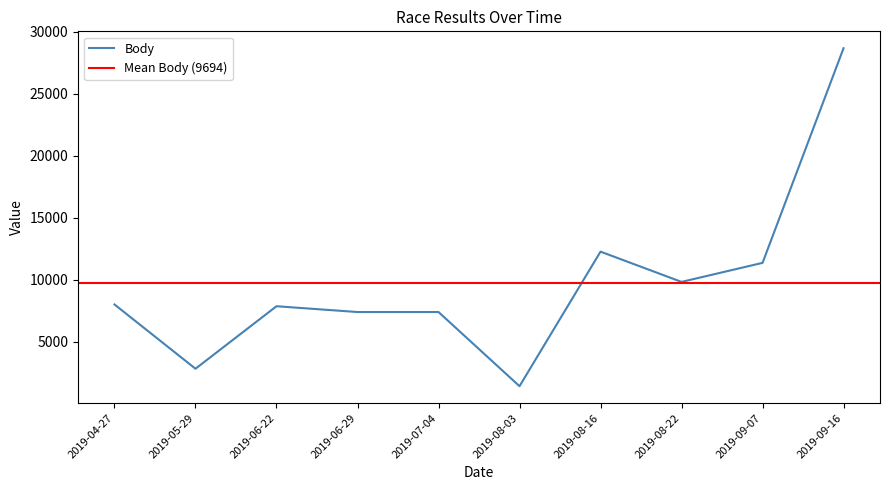

The value of Body at 2019-09-16 is 9494. True or false?

False